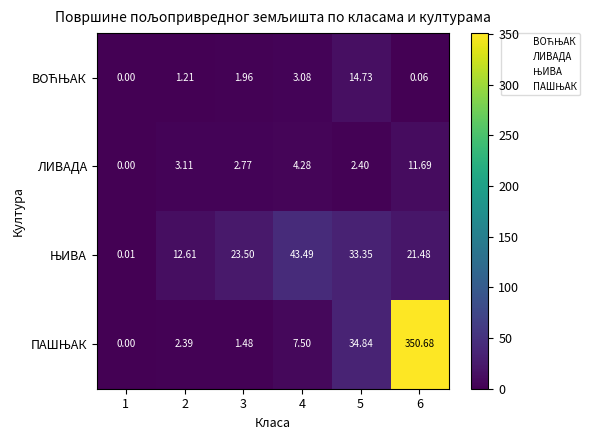

At how many categories does at least one series exceed 122?

1